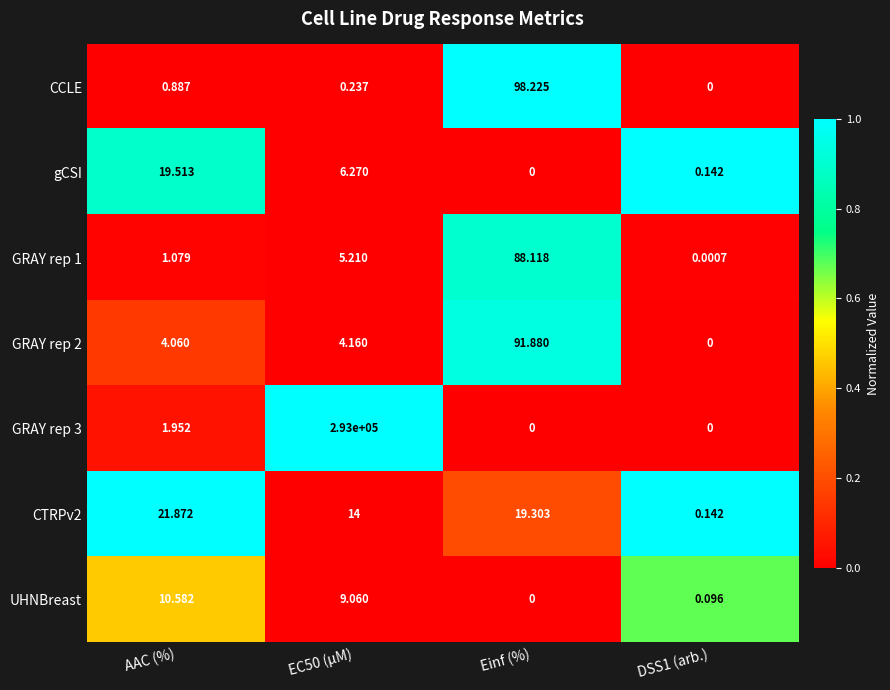

At how many categories does at least one series exceed 0?

4